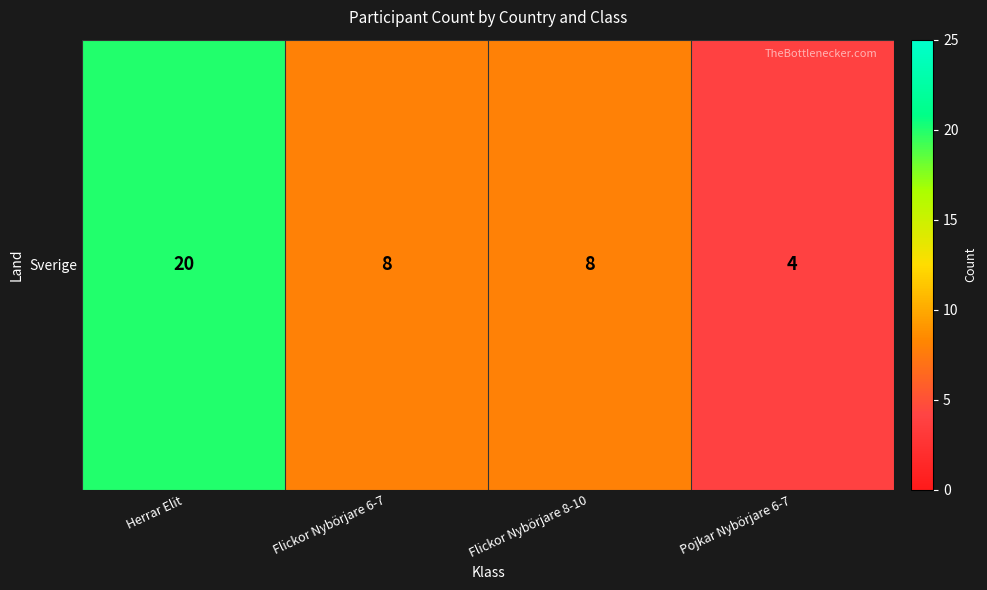

Rank the categories by value from lowest to highest.

Pojkar Nybörjare 6-7, Flickor Nybörjare 6-7, Flickor Nybörjare 8-10, Herrar Elit